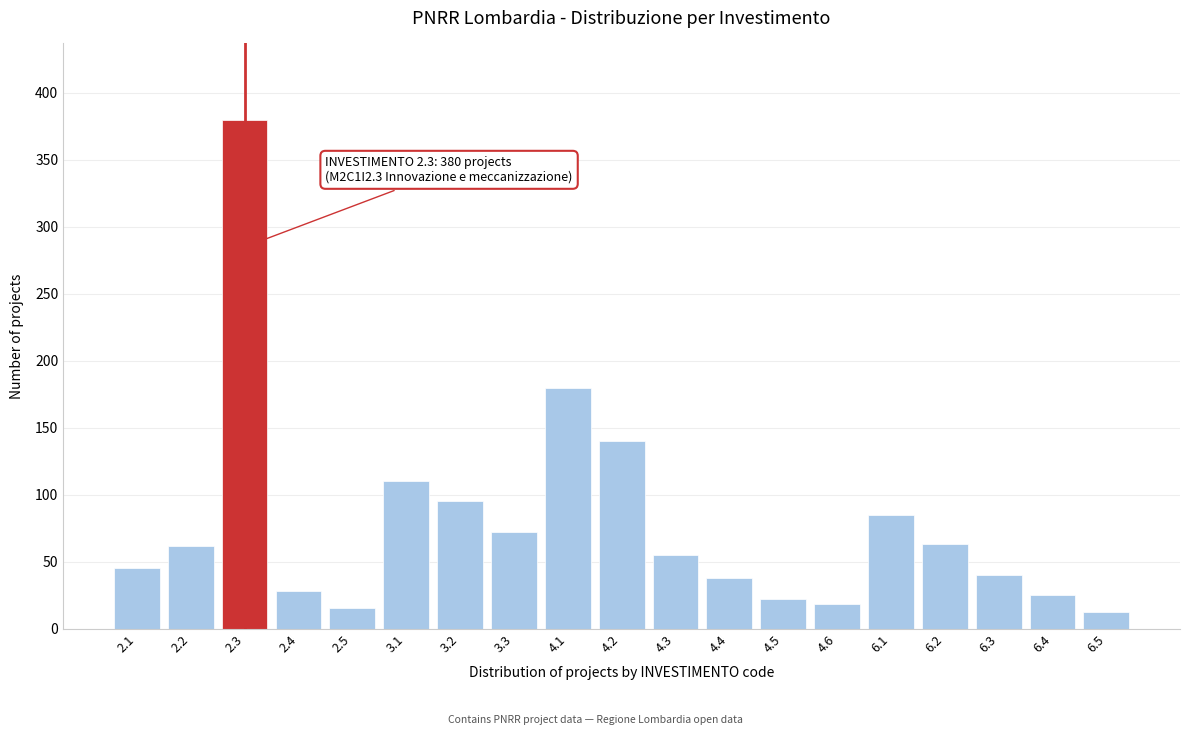

What is the ratio of the value at 4.3 to the value at 3.2?

0.6